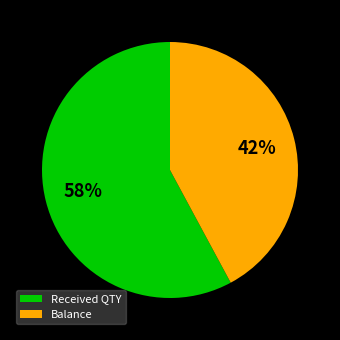

To the nearest percent, what percentage of the pie is Balance?

42%